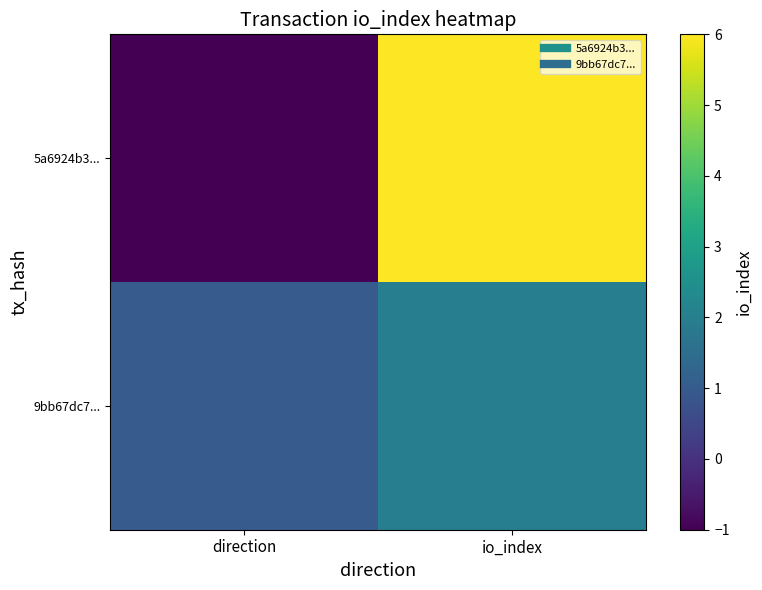

Which series has the largest range (max minus min)?

5a6924b3...